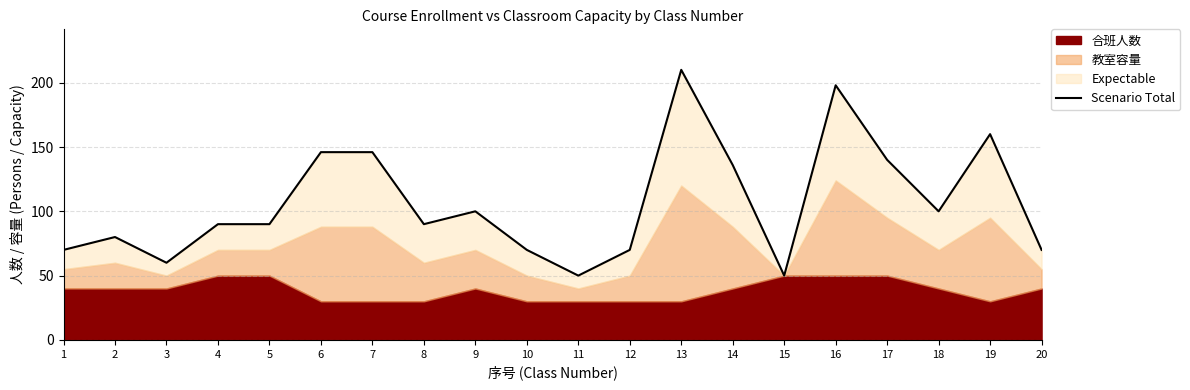

The value at 10 is 70. True or false?

True